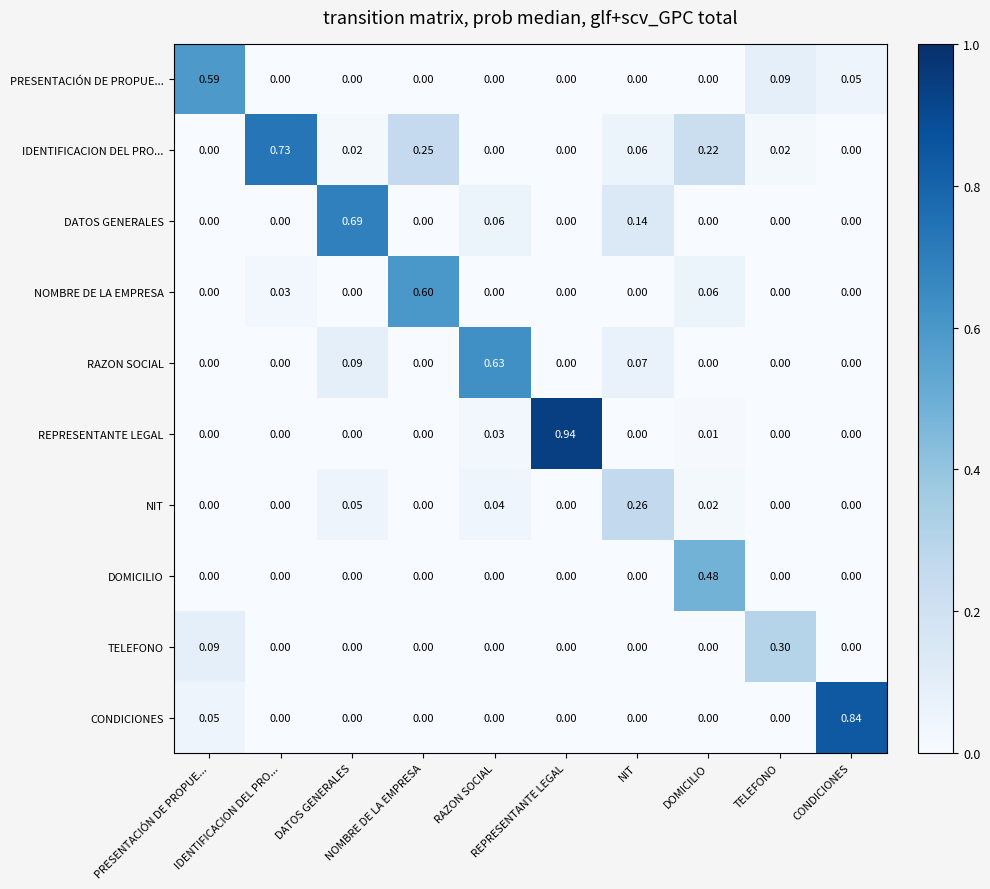

Reading left to right, transcribe all the data shown in this chart.

PRESENTACIÓN DE PROPUE...: PRESENTACIÓN DE PROPUE...=0.6	IDENTIFICACION DEL PRO...=0.0	DATOS GENERALES=0.0	NOMBRE DE LA EMPRESA=0.0	RAZON SOCIAL=0.0	REPRESENTANTE LEGAL=0.0	NIT=0.0	DOMICILIO=0.0	TELEFONO=0.1	CONDICIONES=0.1
IDENTIFICACION DEL PRO...: PRESENTACIÓN DE PROPUE...=0.0	IDENTIFICACION DEL PRO...=0.7	DATOS GENERALES=0.0	NOMBRE DE LA EMPRESA=0.2	RAZON SOCIAL=0.0	REPRESENTANTE LEGAL=0.0	NIT=0.1	DOMICILIO=0.2	TELEFONO=0.0	CONDICIONES=0.0
DATOS GENERALES: PRESENTACIÓN DE PROPUE...=0.0	IDENTIFICACION DEL PRO...=0.0	DATOS GENERALES=0.7	NOMBRE DE LA EMPRESA=0.0	RAZON SOCIAL=0.1	REPRESENTANTE LEGAL=0.0	NIT=0.1	DOMICILIO=0.0	TELEFONO=0.0	CONDICIONES=0.0
NOMBRE DE LA EMPRESA: PRESENTACIÓN DE PROPUE...=0.0	IDENTIFICACION DEL PRO...=0.0	DATOS GENERALES=0.0	NOMBRE DE LA EMPRESA=0.6	RAZON SOCIAL=0.0	REPRESENTANTE LEGAL=0.0	NIT=0.0	DOMICILIO=0.1	TELEFONO=0.0	CONDICIONES=0.0
RAZON SOCIAL: PRESENTACIÓN DE PROPUE...=0.0	IDENTIFICACION DEL PRO...=0.0	DATOS GENERALES=0.1	NOMBRE DE LA EMPRESA=0.0	RAZON SOCIAL=0.6	REPRESENTANTE LEGAL=0.0	NIT=0.1	DOMICILIO=0.0	TELEFONO=0.0	CONDICIONES=0.0
REPRESENTANTE LEGAL: PRESENTACIÓN DE PROPUE...=0.0	IDENTIFICACION DEL PRO...=0.0	DATOS GENERALES=0.0	NOMBRE DE LA EMPRESA=0.0	RAZON SOCIAL=0.0	REPRESENTANTE LEGAL=0.9	NIT=0.0	DOMICILIO=0.0	TELEFONO=0.0	CONDICIONES=0.0
NIT: PRESENTACIÓN DE PROPUE...=0.0	IDENTIFICACION DEL PRO...=0.0	DATOS GENERALES=0.1	NOMBRE DE LA EMPRESA=0.0	RAZON SOCIAL=0.0	REPRESENTANTE LEGAL=0.0	NIT=0.3	DOMICILIO=0.0	TELEFONO=0.0	CONDICIONES=0.0
DOMICILIO: PRESENTACIÓN DE PROPUE...=0.0	IDENTIFICACION DEL PRO...=0.0	DATOS GENERALES=0.0	NOMBRE DE LA EMPRESA=0.0	RAZON SOCIAL=0.0	REPRESENTANTE LEGAL=0.0	NIT=0.0	DOMICILIO=0.5	TELEFONO=0.0	CONDICIONES=0.0
TELEFONO: PRESENTACIÓN DE PROPUE...=0.1	IDENTIFICACION DEL PRO...=0.0	DATOS GENERALES=0.0	NOMBRE DE LA EMPRESA=0.0	RAZON SOCIAL=0.0	REPRESENTANTE LEGAL=0.0	NIT=0.0	DOMICILIO=0.0	TELEFONO=0.3	CONDICIONES=0.0
CONDICIONES: PRESENTACIÓN DE PROPUE...=0.1	IDENTIFICACION DEL PRO...=0.0	DATOS GENERALES=0.0	NOMBRE DE LA EMPRESA=0.0	RAZON SOCIAL=0.0	REPRESENTANTE LEGAL=0.0	NIT=0.0	DOMICILIO=0.0	TELEFONO=0.0	CONDICIONES=0.8